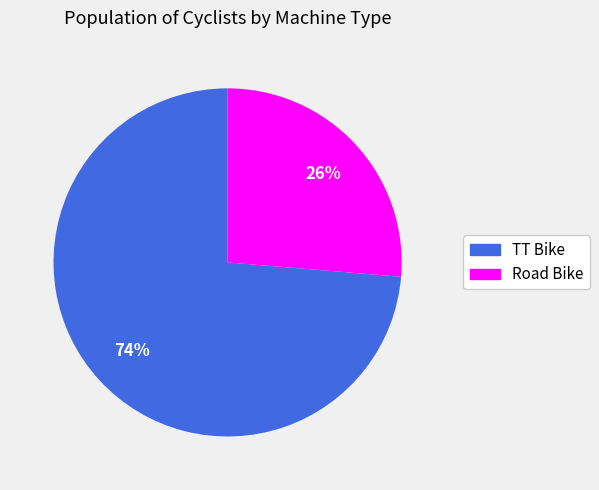

Approximately how many times larger is the value at Road Bike compared to TT Bike?

0.4